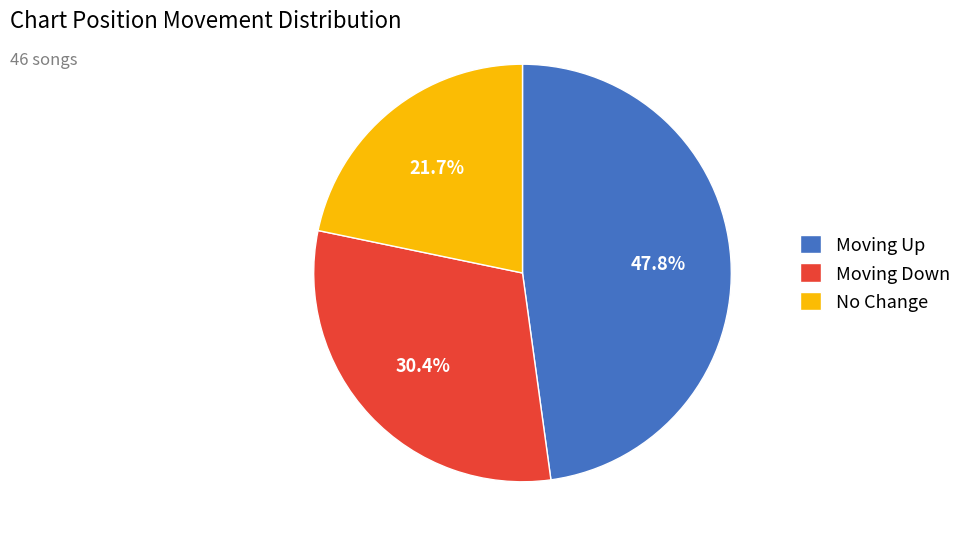

Rank the categories by value from highest to lowest.

Moving Up, Moving Down, No Change